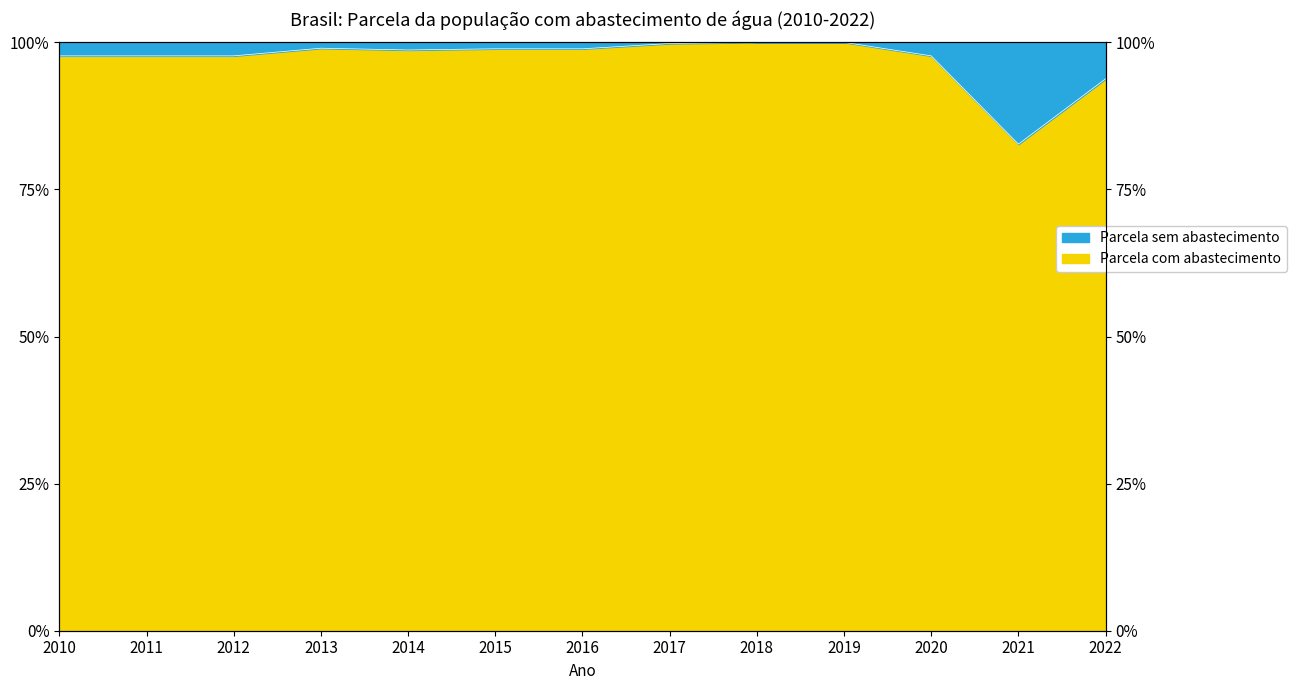

Reading left to right, transcribe all the data shown in this chart.

1.0	1.0	1.0	1.0	1.0	1.0	1.0	1.0	1.0	1.0	1.0	0.8	0.9